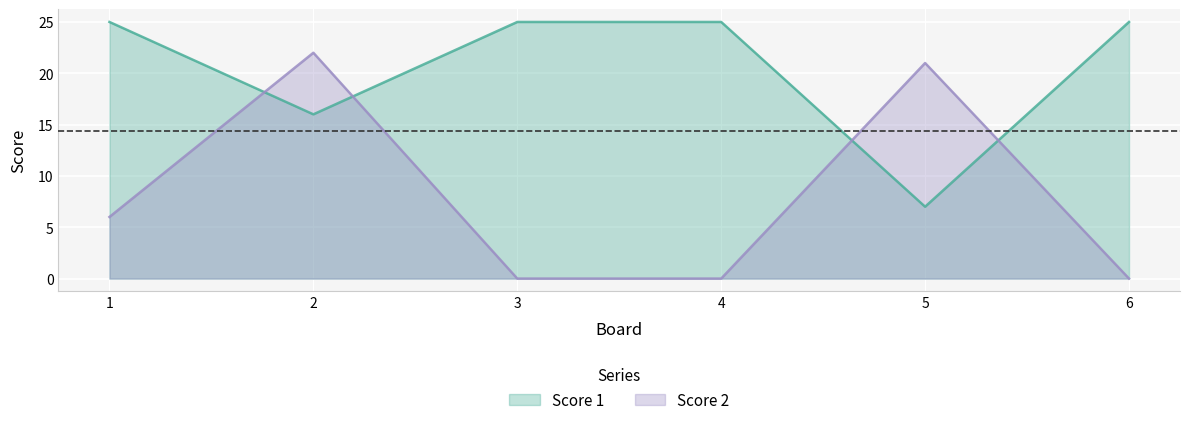

Rank the categories by Score 1 value from lowest to highest.

5, 2, 1, 3, 4, 6